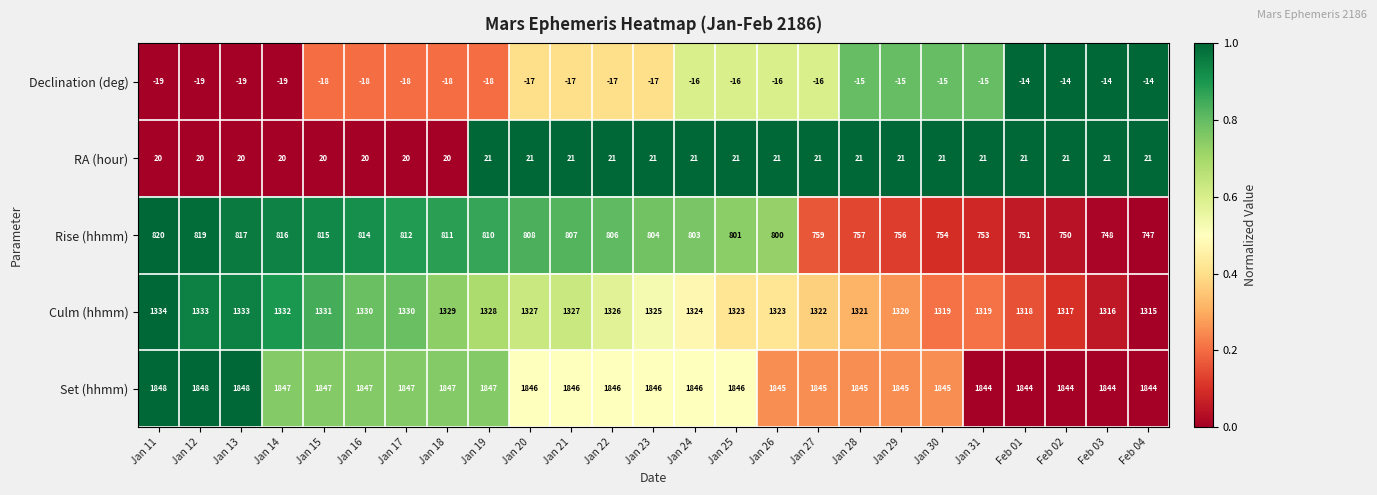

Which series has the largest total across all categories?

Set (hhmm)